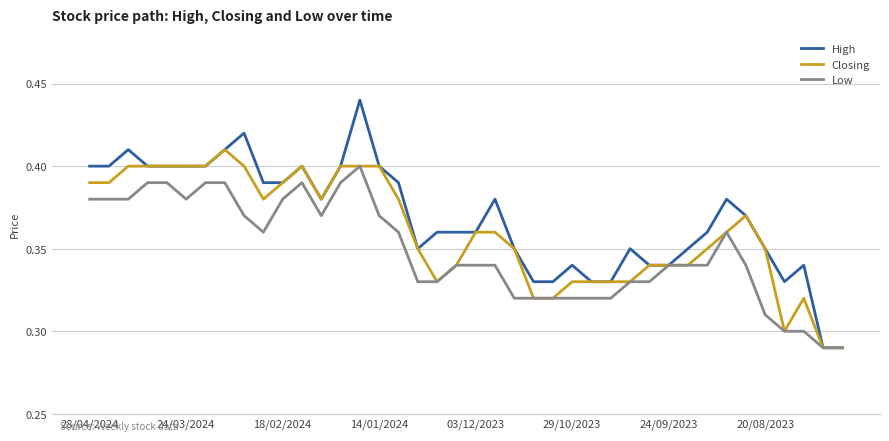

List the series in order of their overall mean, highest first.

High, Closing, Low